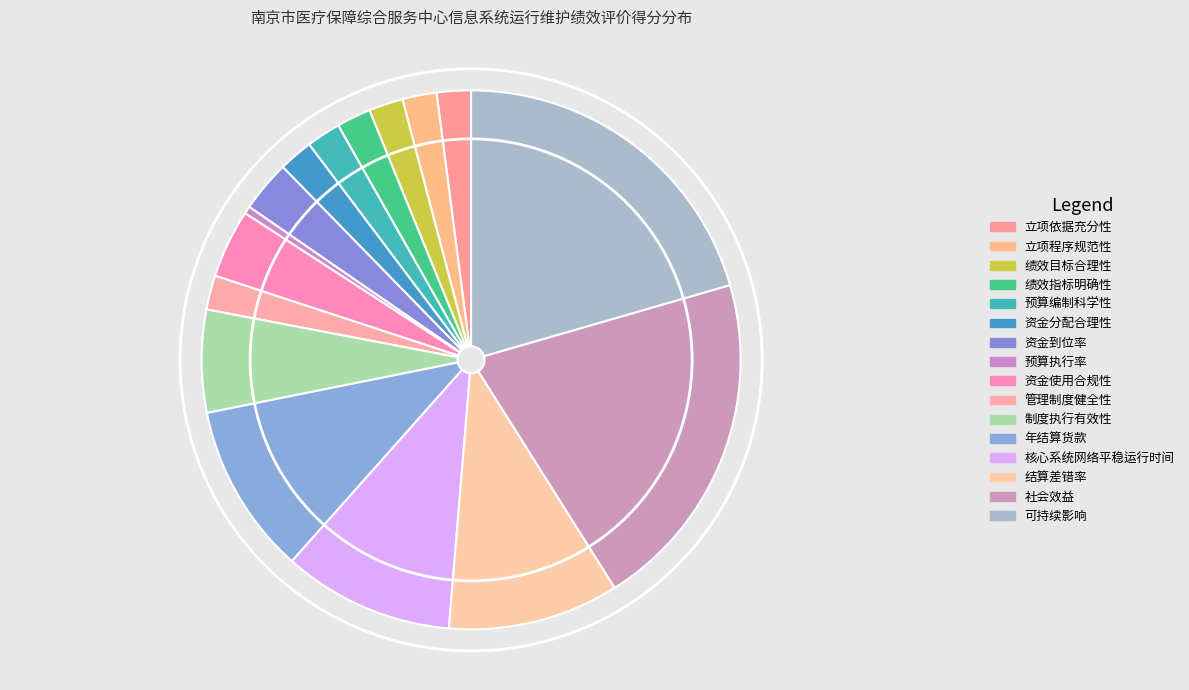

To the nearest percent, what is the average slice percentage?

6%